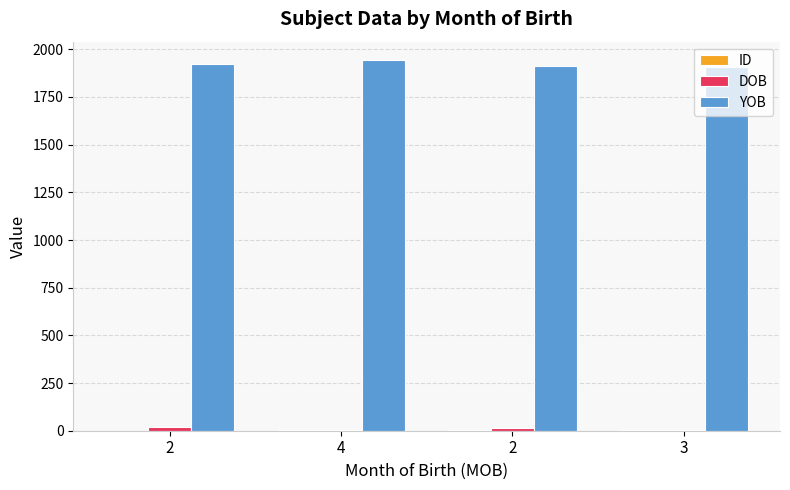

Reading right to left, transcribe all the data shown in this chart.

ID: 4	3	2	1
DOB: 4	12	2	22
YOB: 1909	1912	1943	1922